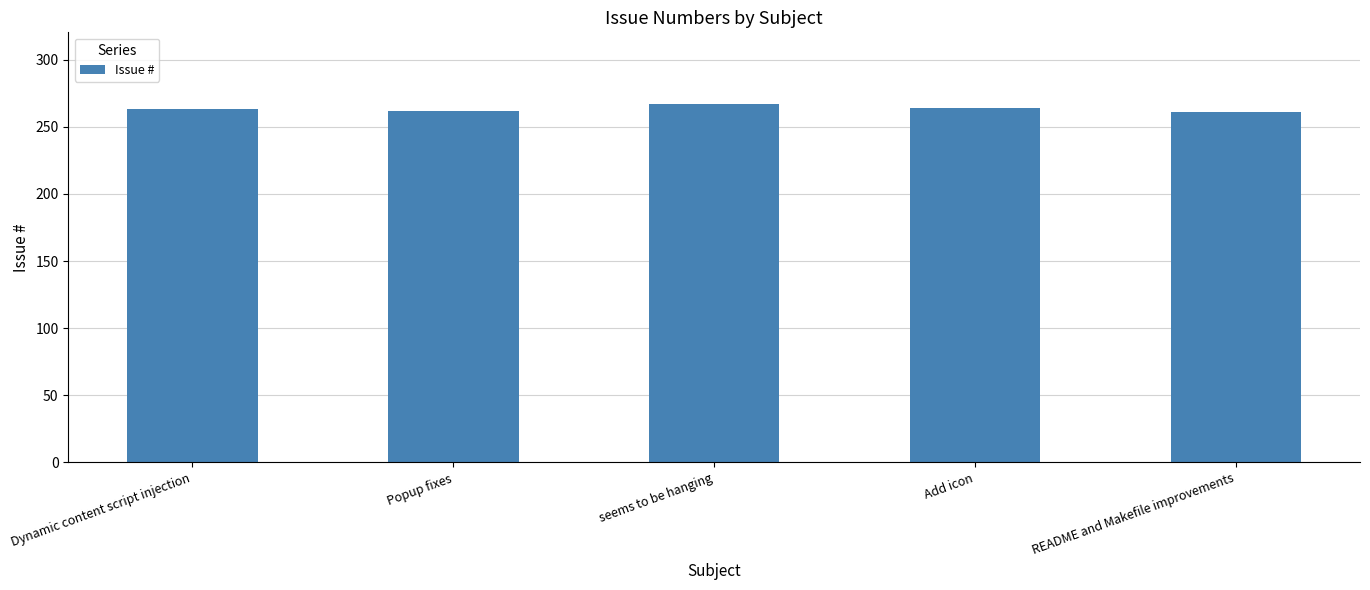

Are the bars grouped side by side (vs. stacked)?

No